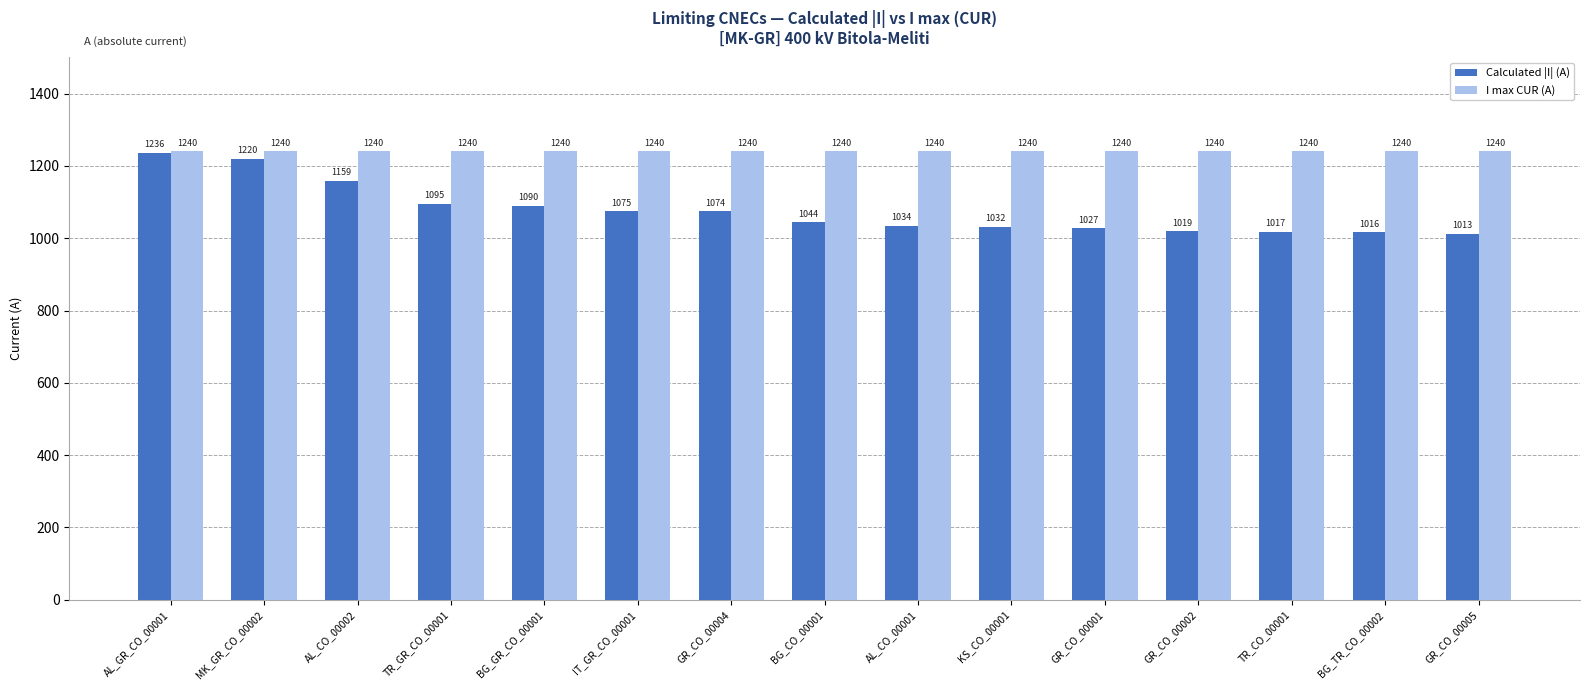

Which series has the largest range (max minus min)?

Calculated |I| (A)